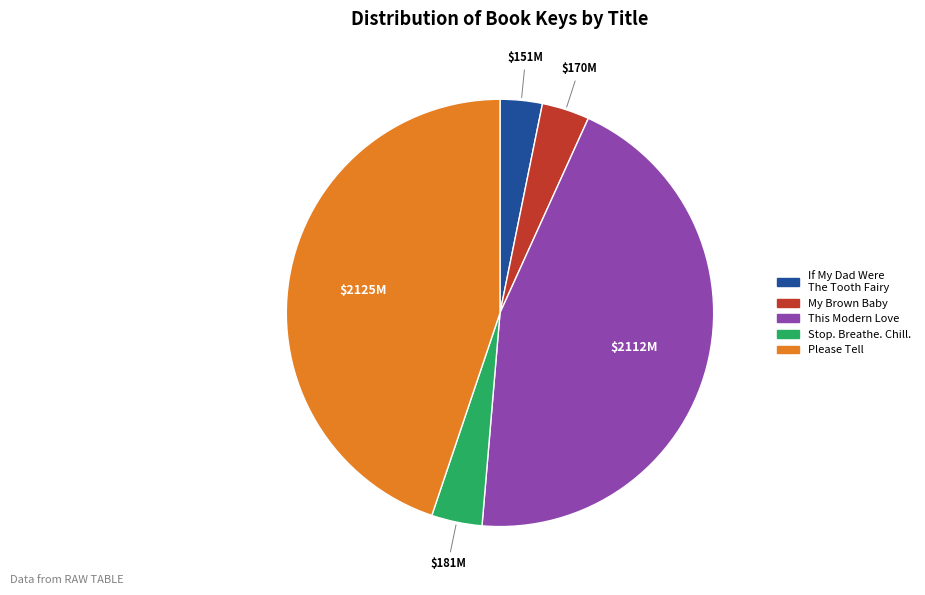

True or false: Please Tell accounts for 52% of the total.

False